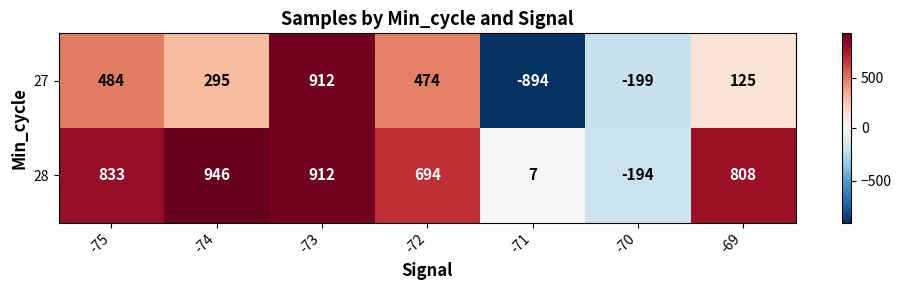

Reading left to right, what are all the values shown in this chart?

27: -75=484	-74=295	-73=912	-72=474	-71=-894	-70=-199	-69=125
28: -75=833	-74=946	-73=912	-72=694	-71=7	-70=-194	-69=808